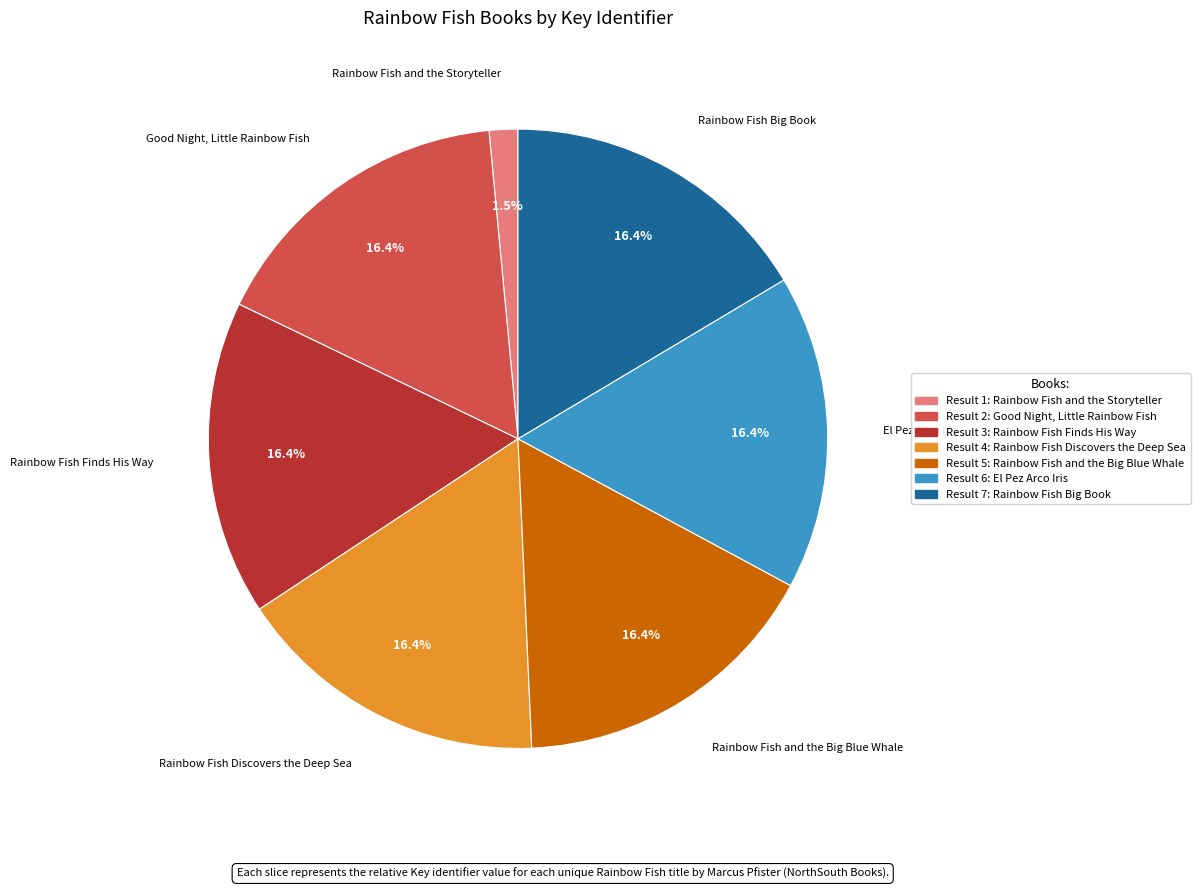

Does any single category account for the majority?

No